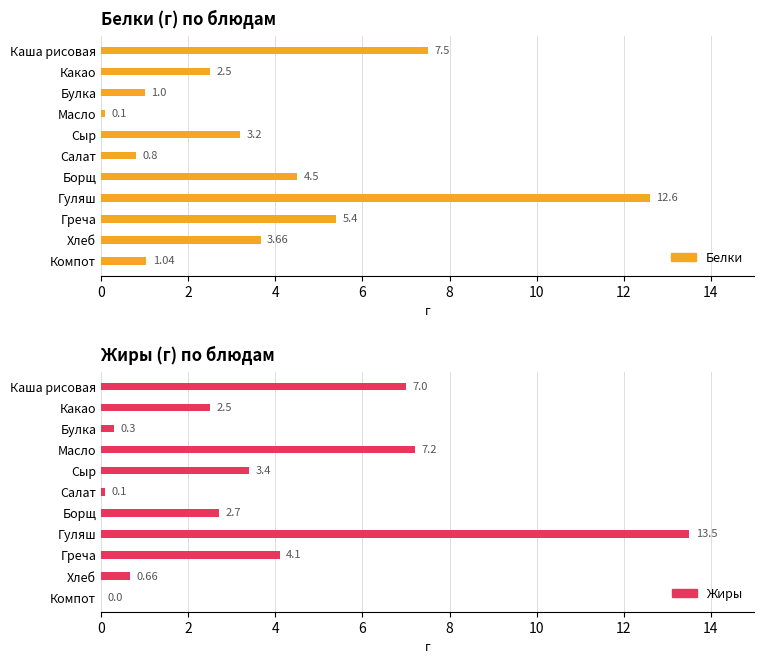

How many bars are there in each group?

2